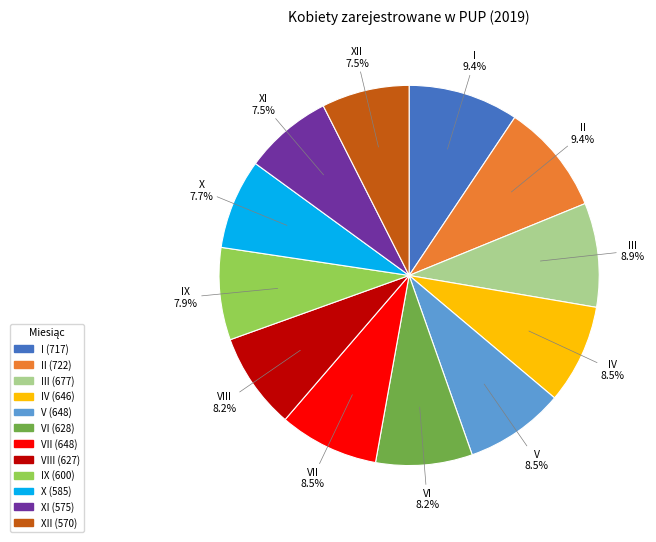

Is there a majority slice in this chart?

No